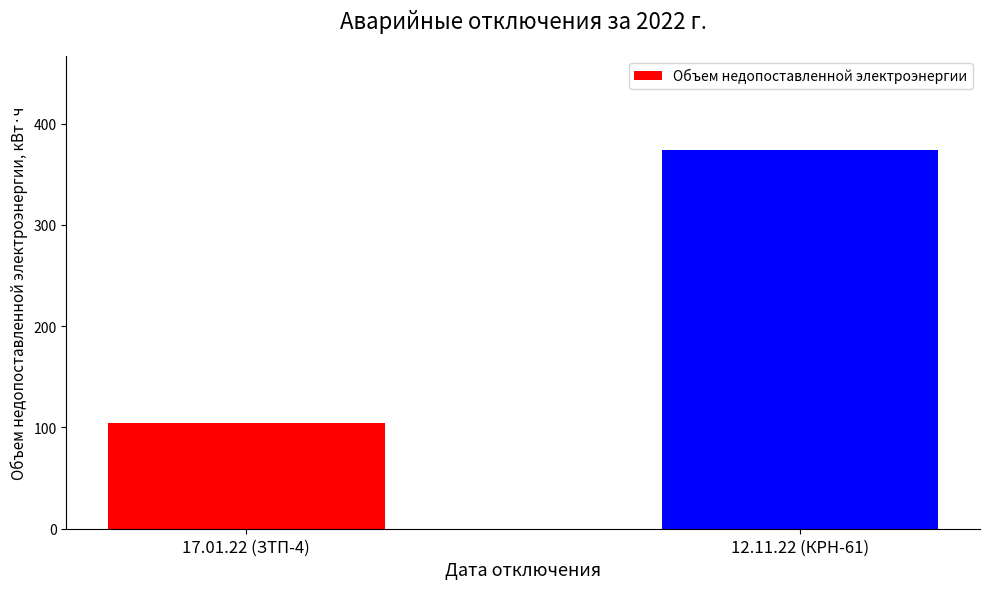

What is the difference between the values at 17.01.22 (ЗТП-4) and 12.11.22 (КРН-61)?

269.5